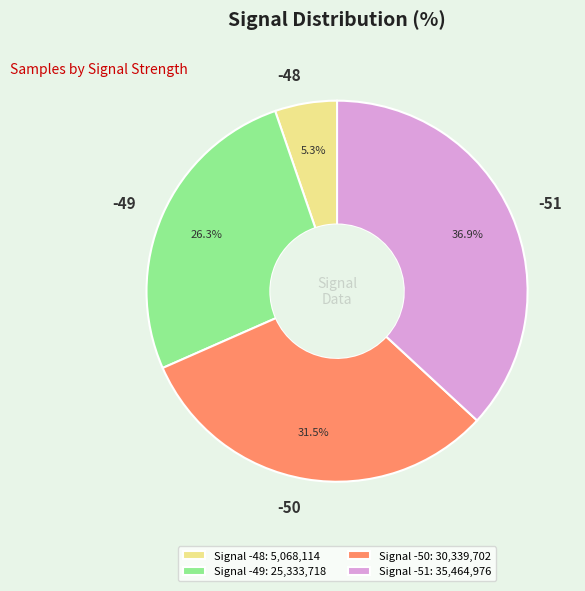

Is the sum of -50 and -48 greater than half?

No